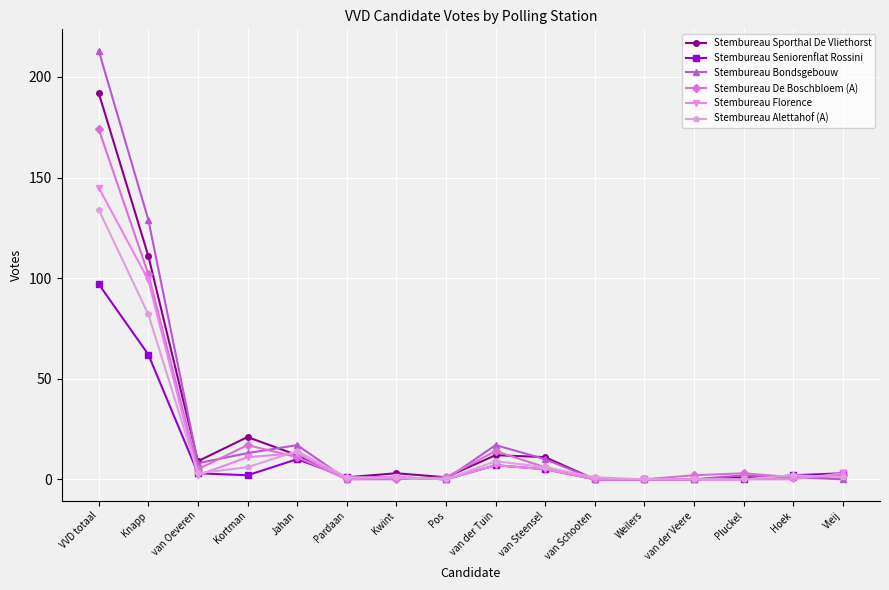

Is it true that Stembureau Bondsgebouw equals 0 at Pos?

True